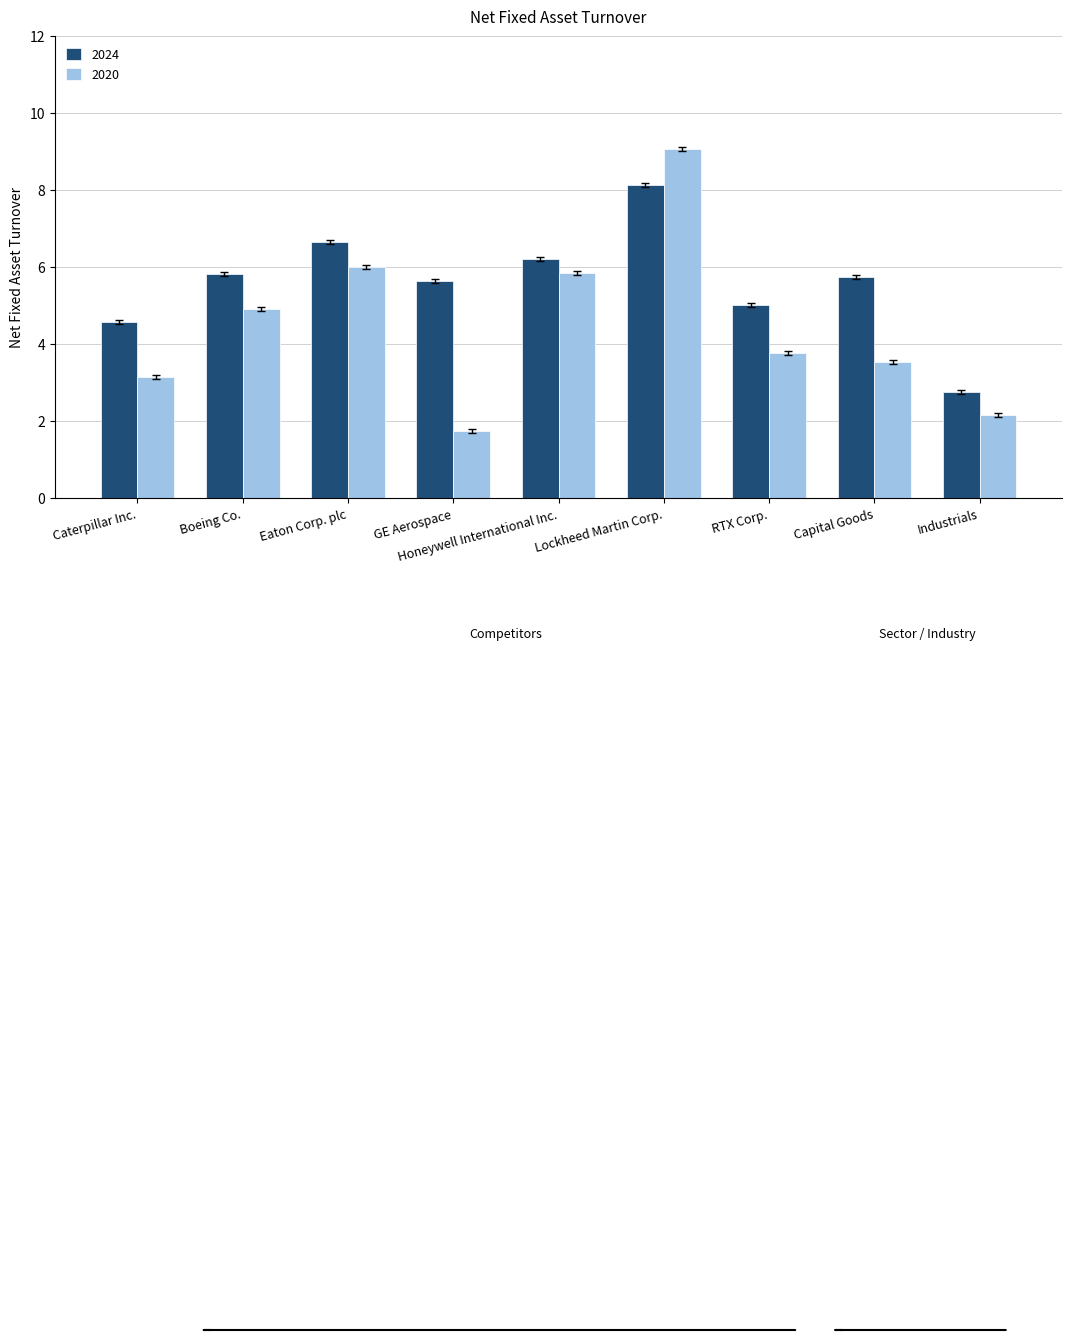

Where does the 2020 series first go above 3?

Caterpillar Inc.